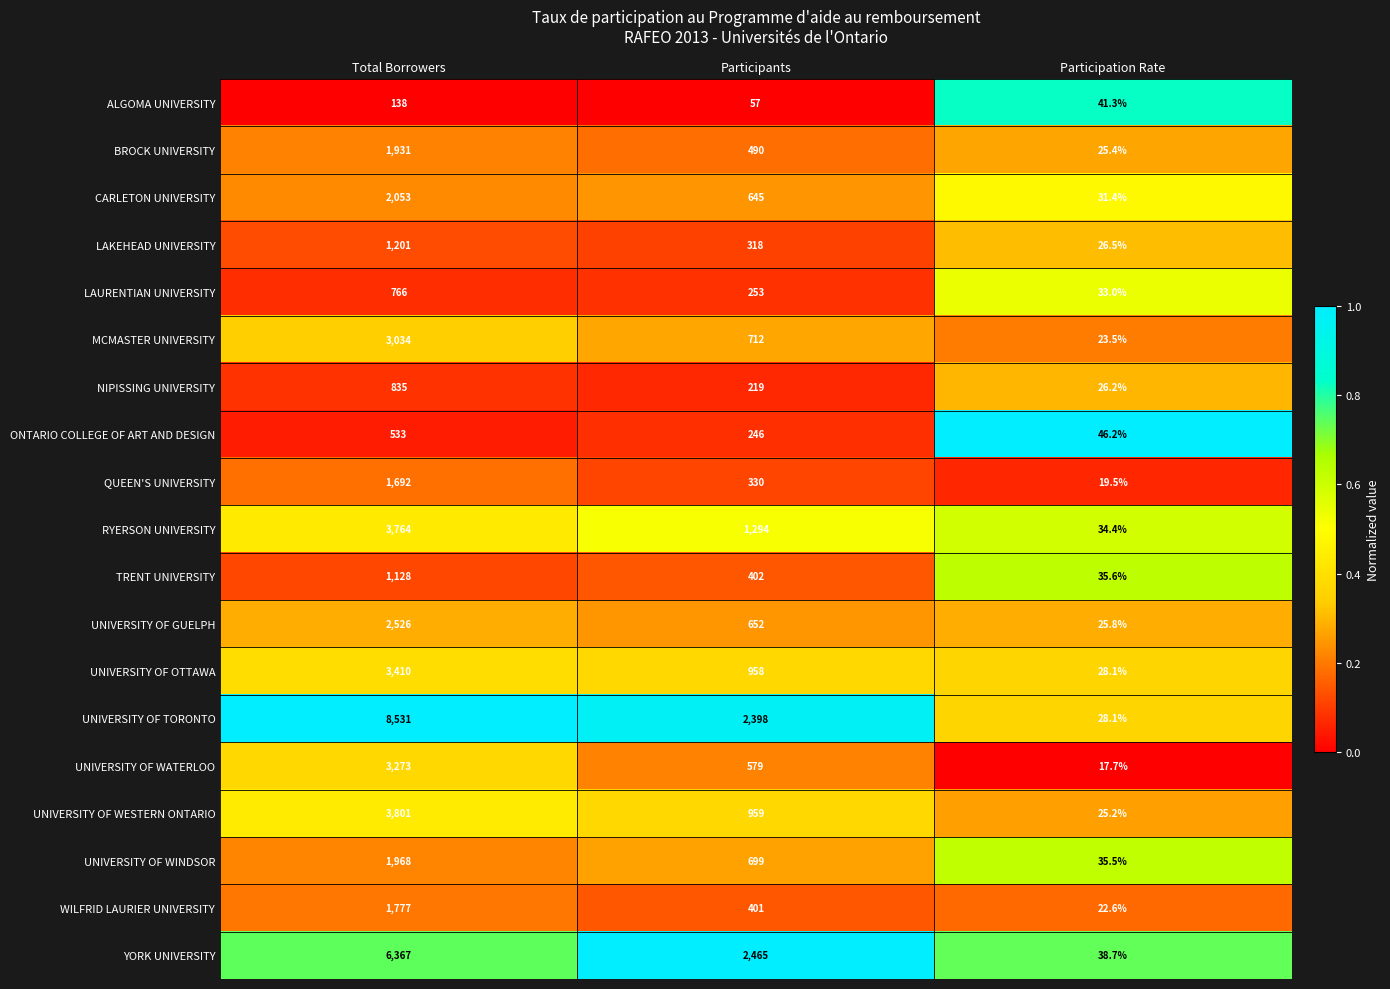

Where is UNIVERSITY OF WATERLOO nearest to the value 1645?

Participants